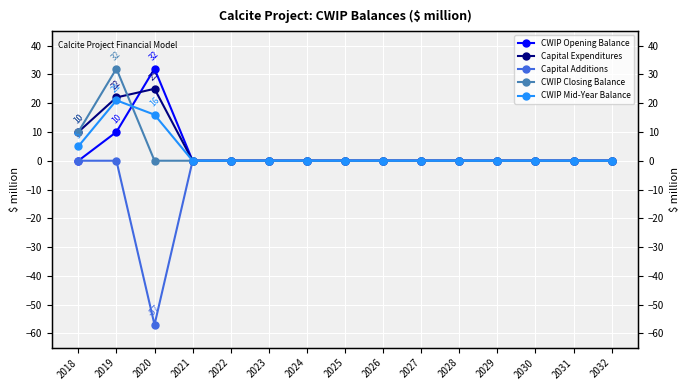

Reading left to right, extract all data points from this chart.

CWIP Opening Balance: 0	10	32	0	0	0	0	0	0	0	0	0	0	0	0
Capital Expenditures: 10	22	25	0	0	0	0	0	0	0	0	0	0	0	0
Capital Additions: 0	0	-57	0	0	0	0	0	0	0	0	0	0	0	0
CWIP Closing Balance: 10	32	0	0	0	0	0	0	0	0	0	0	0	0	0
CWIP Mid-Year Balance: 5	21	16	0	0	0	0	0	0	0	0	0	0	0	0